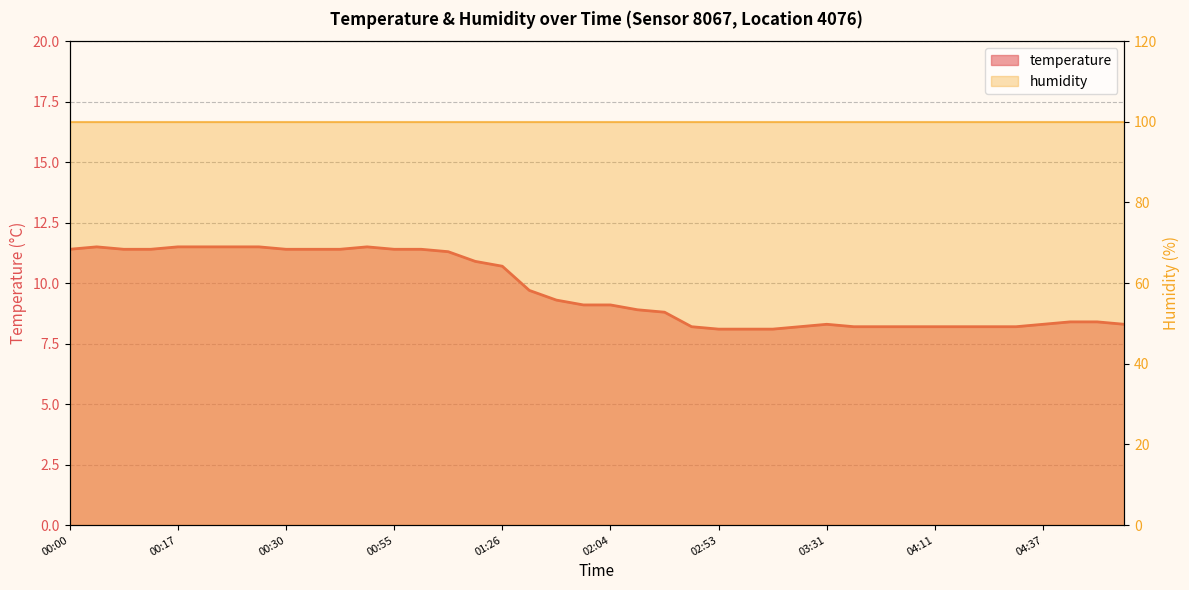

What is the maximum value shown in the chart?

11.5